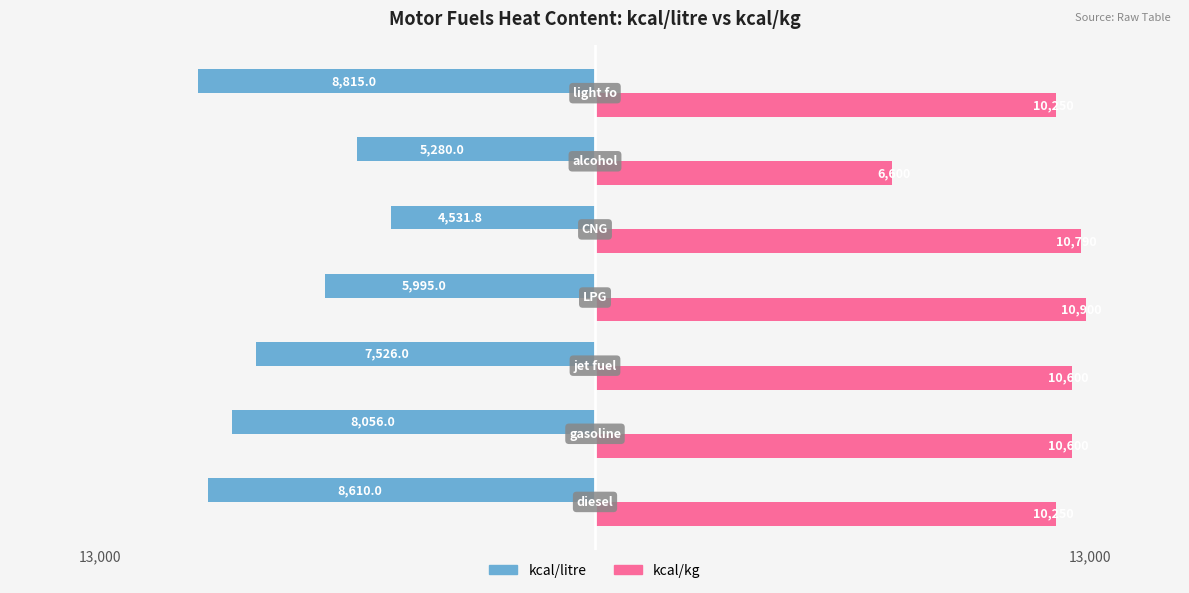

Which series has the largest range (max minus min)?

kcal/kg